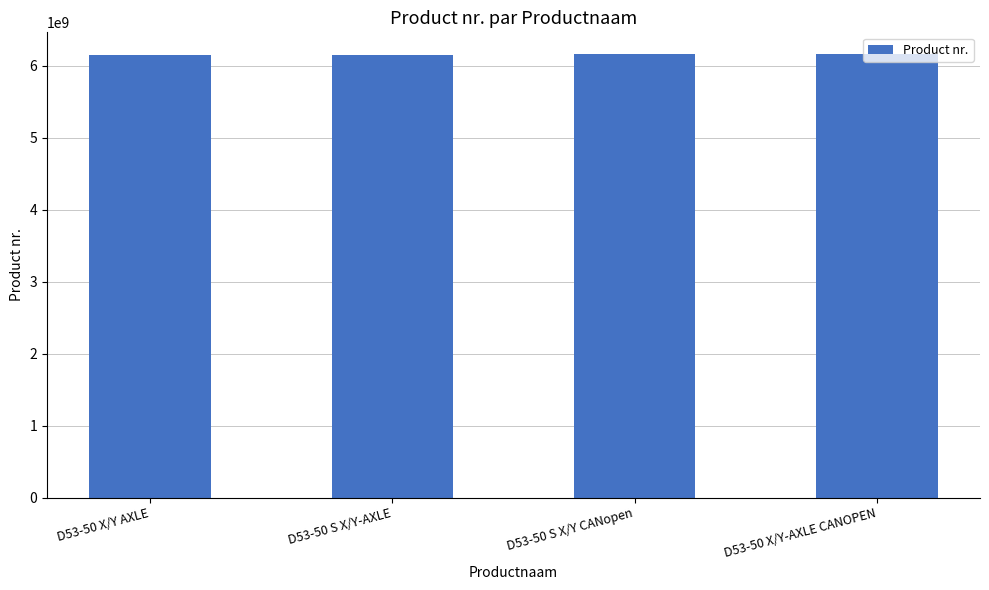

What is the minimum value shown in the chart?

6153978770